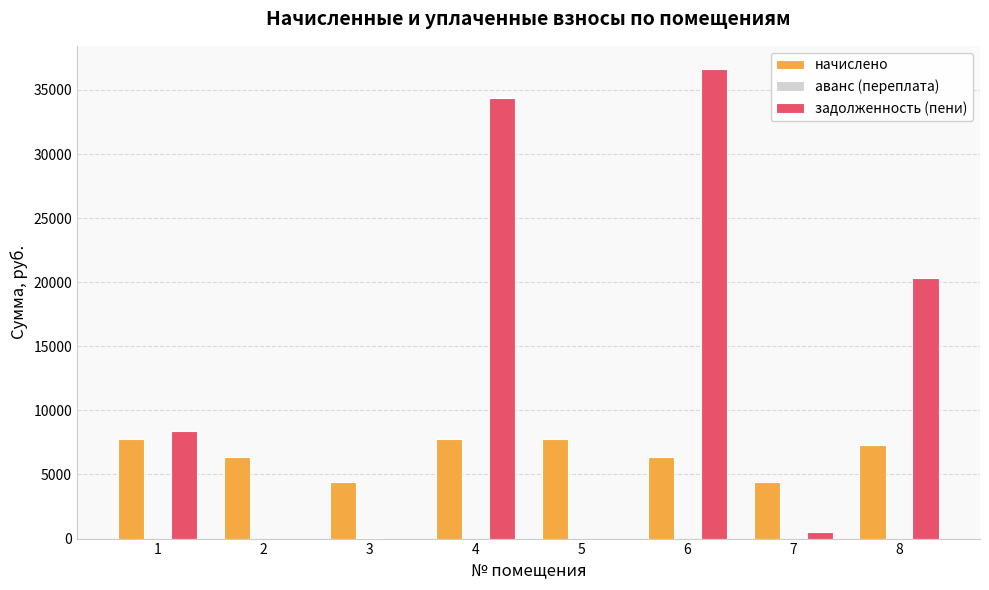

Are the bars horizontal?

No